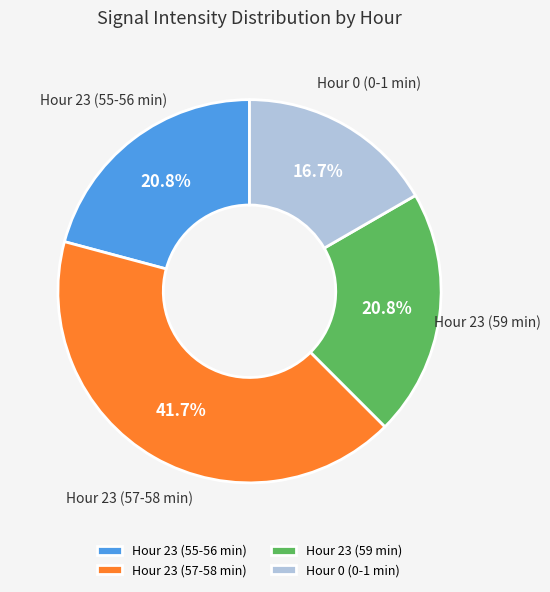

Does any single category account for the majority?

No